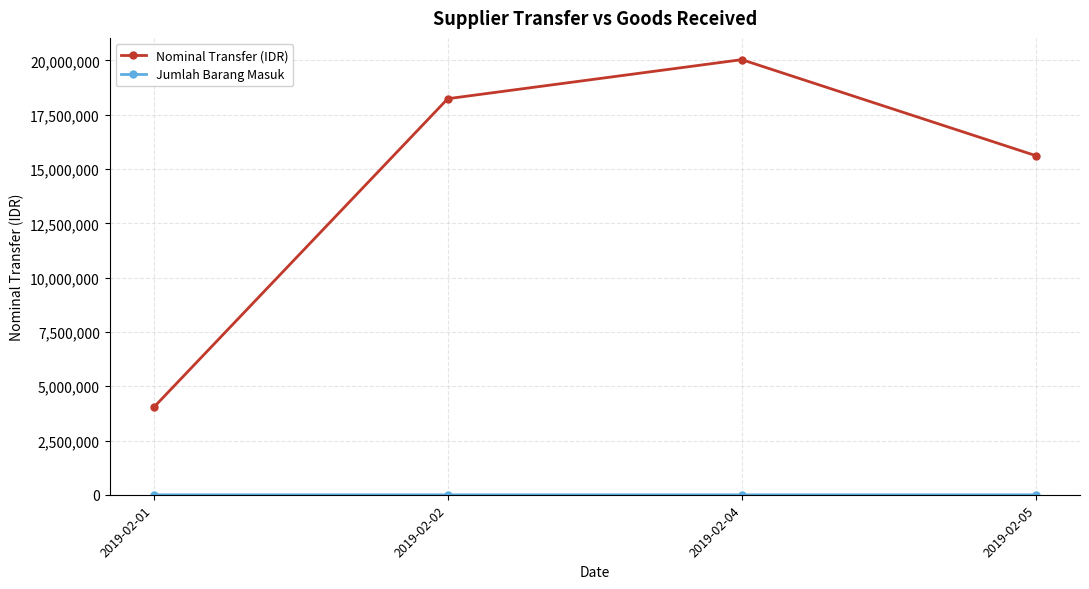

The Nominal Transfer (IDR) series shows 25541005 at 2019-02-02. True or false?

False